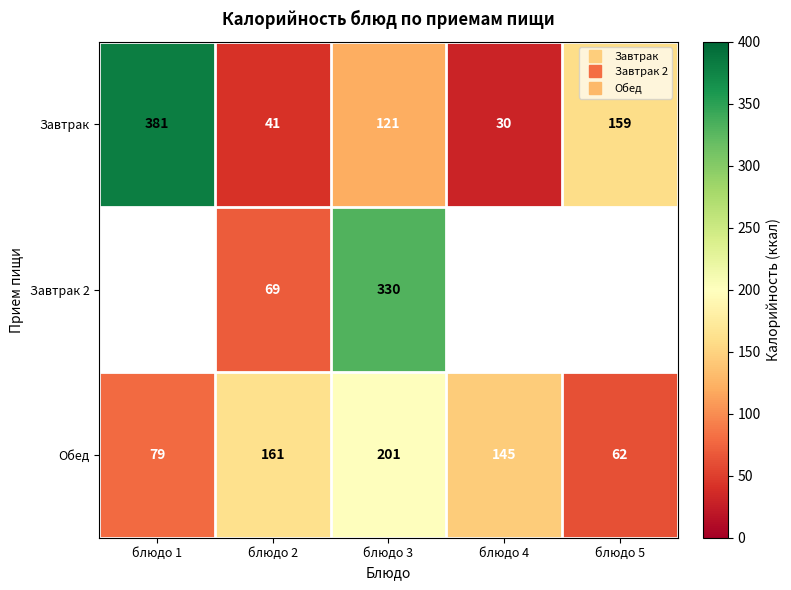

Which series has the largest total across all categories?

Завтрак